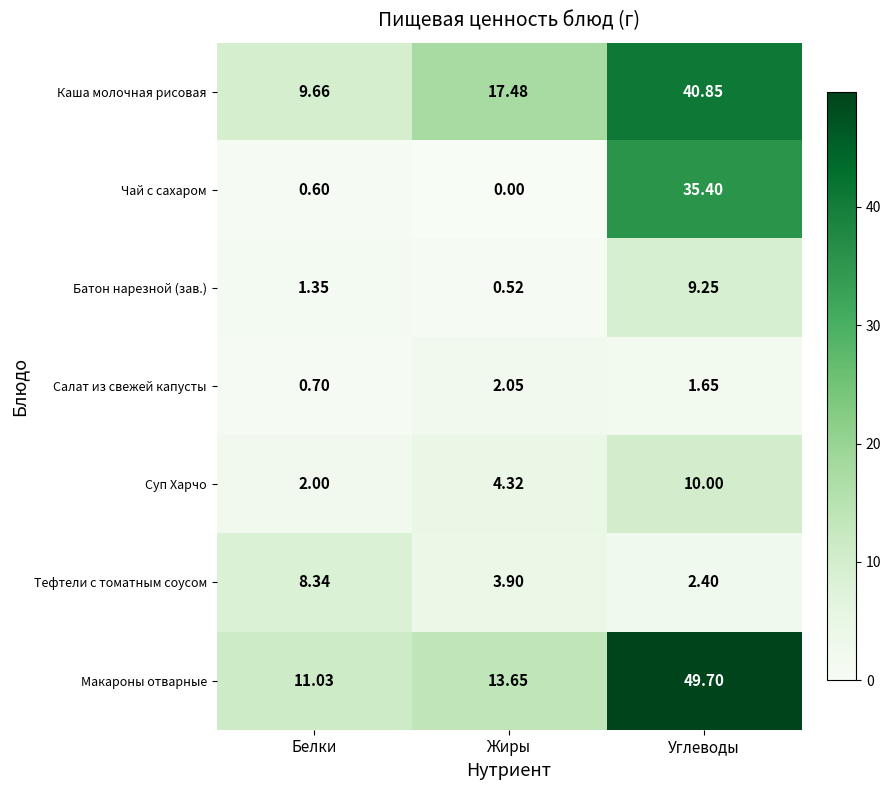

Which category has the lowest value in the Суп Харчо series?

Белки